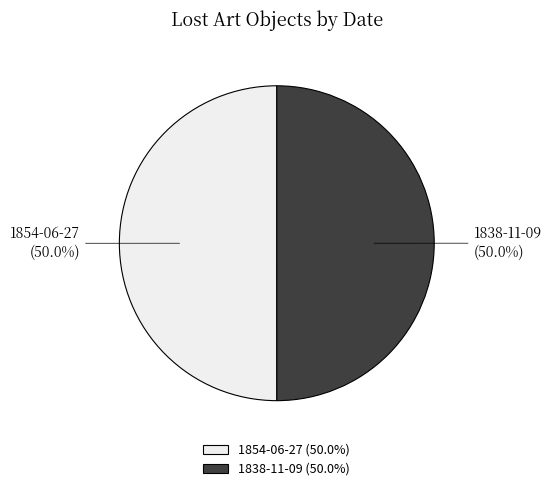

Count the number of slices in the pie.

2